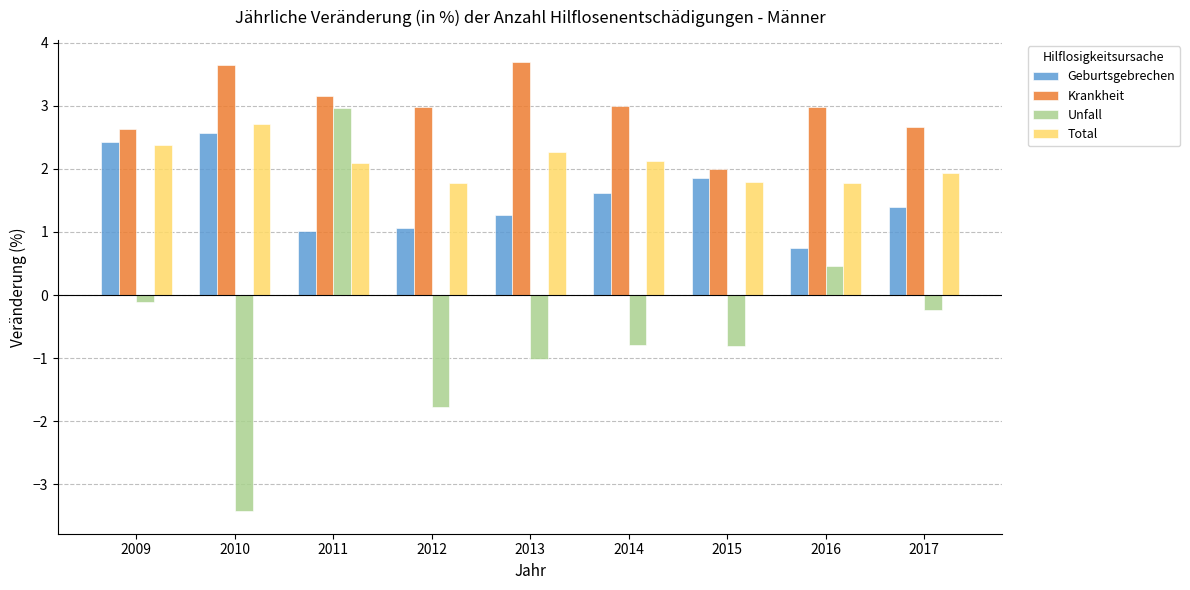

How many bars are there in each group?

4